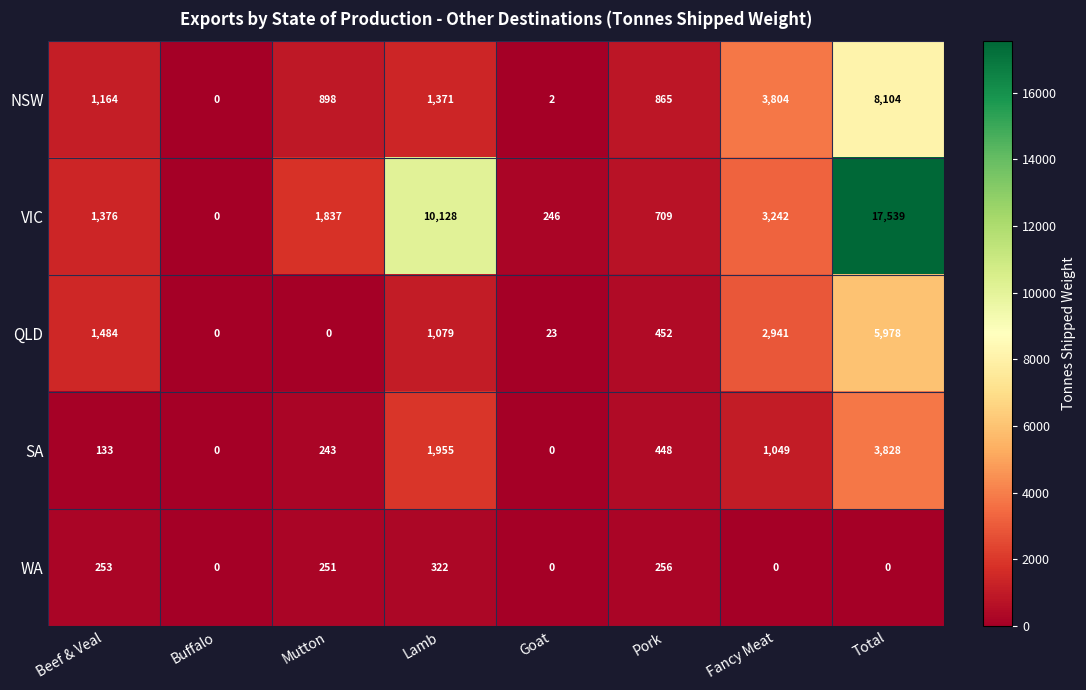

Which series has the widest spread of values?

VIC